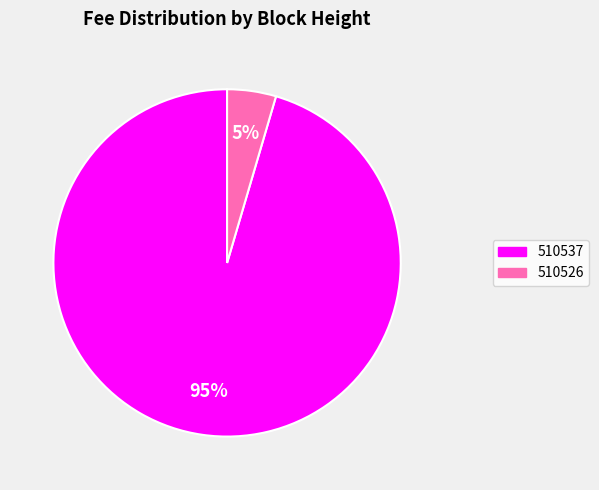

Is it true that 510526 is 5% of the pie?

True